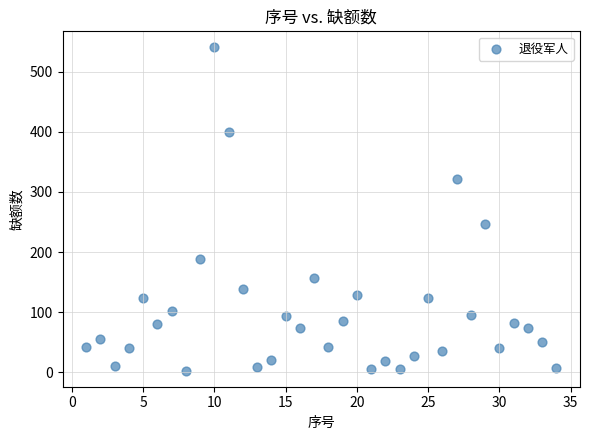

What is the range of Y values (max minus min)?

537